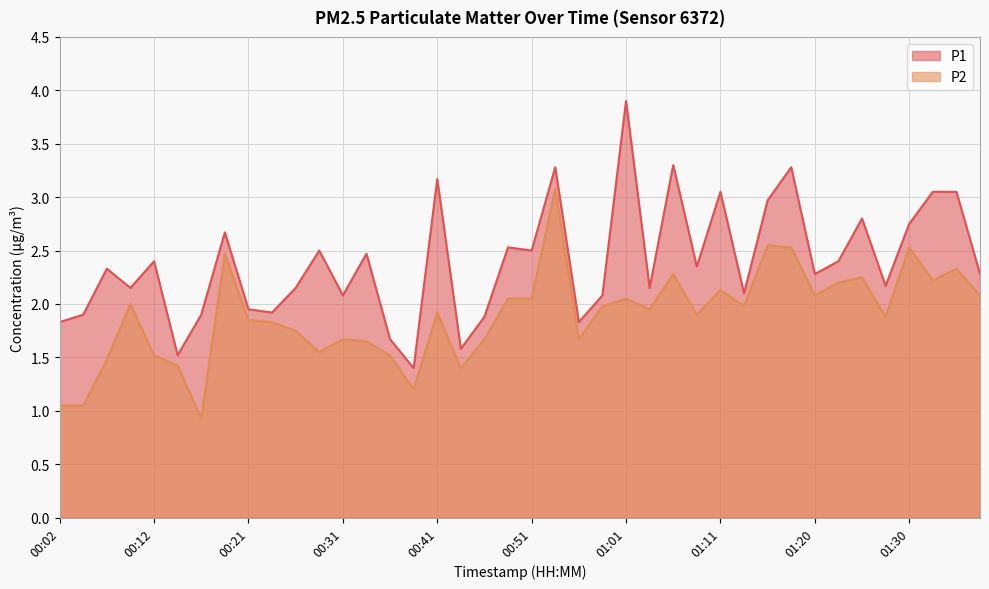

Between 00:48 and 00:56, which series saw the biggest shift?

P1